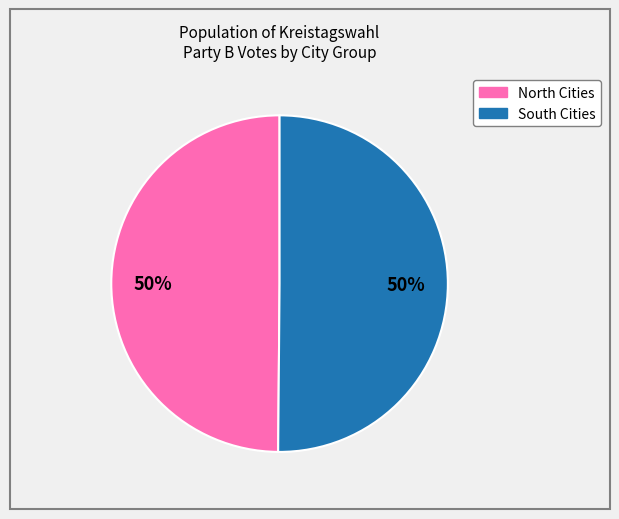

To the nearest percent, what is the average slice percentage?

50%